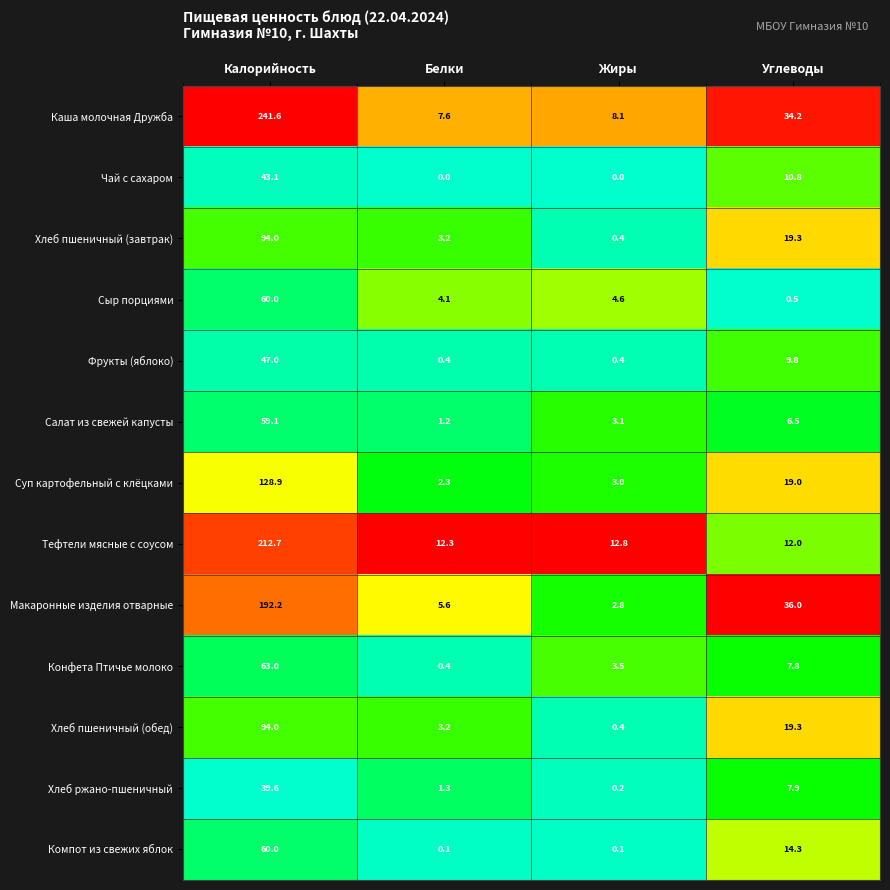

What is the difference between the maximum and minimum values in the Хлеб пшеничный (завтрак) series?

93.6